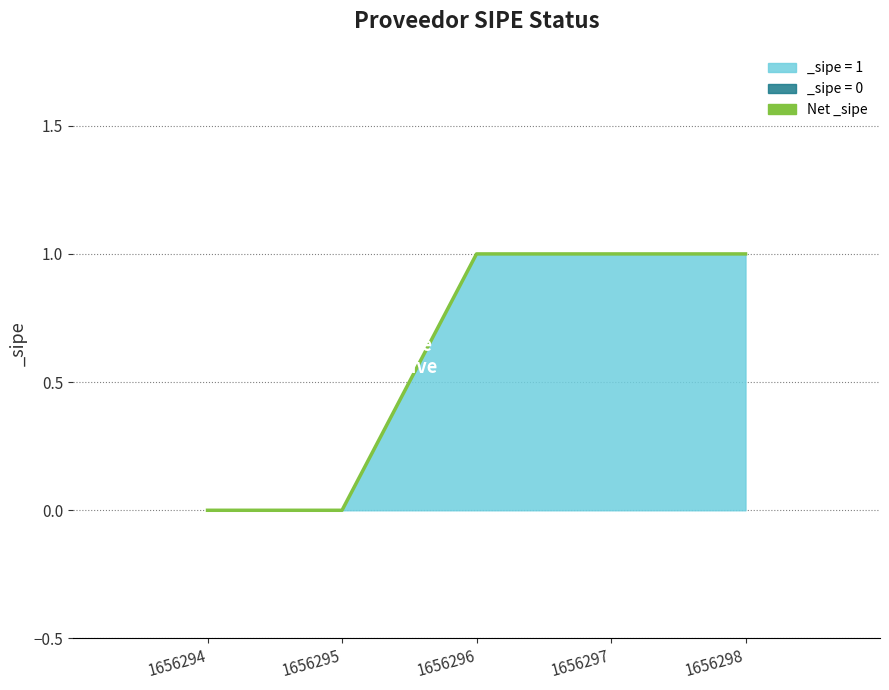

What is the difference between the second highest and minimum values?

1